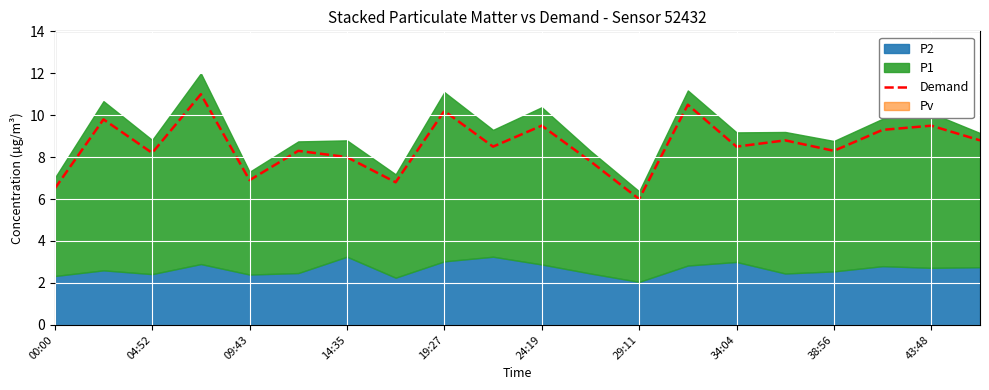

The chart shows a value of 10.5 at 13. True or false?

True